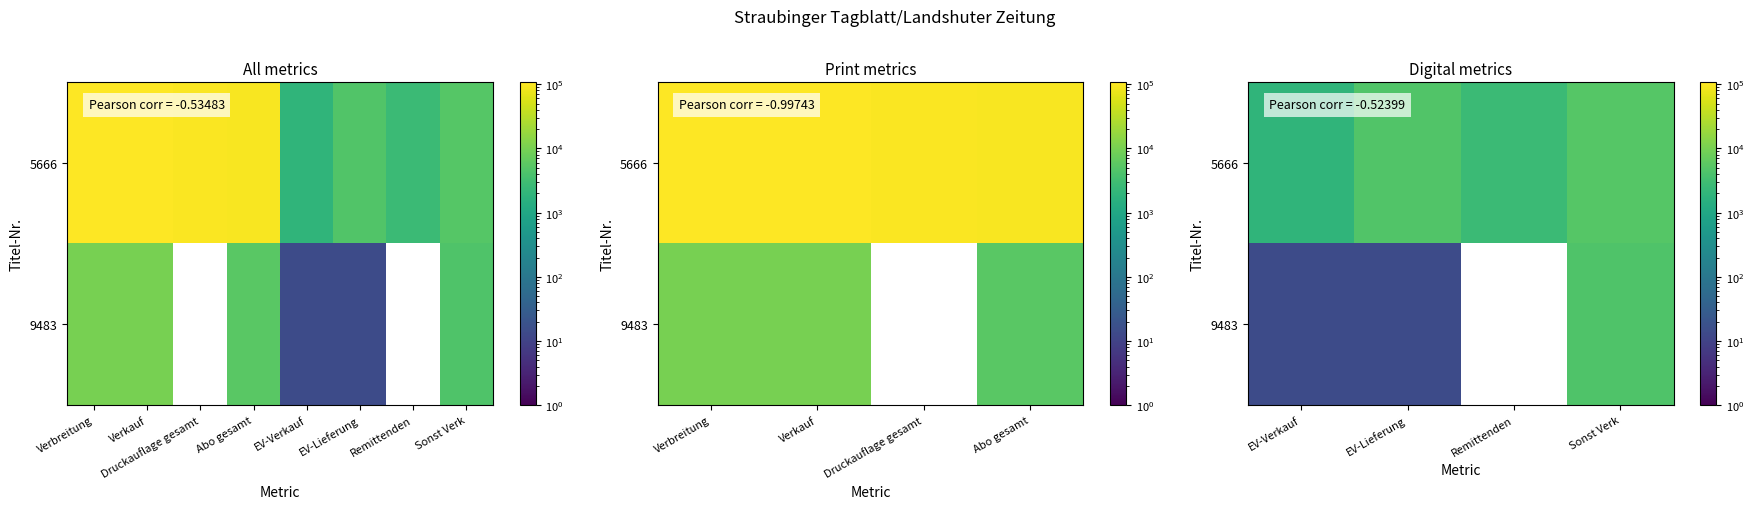

How many distinct data groups are displayed?

2